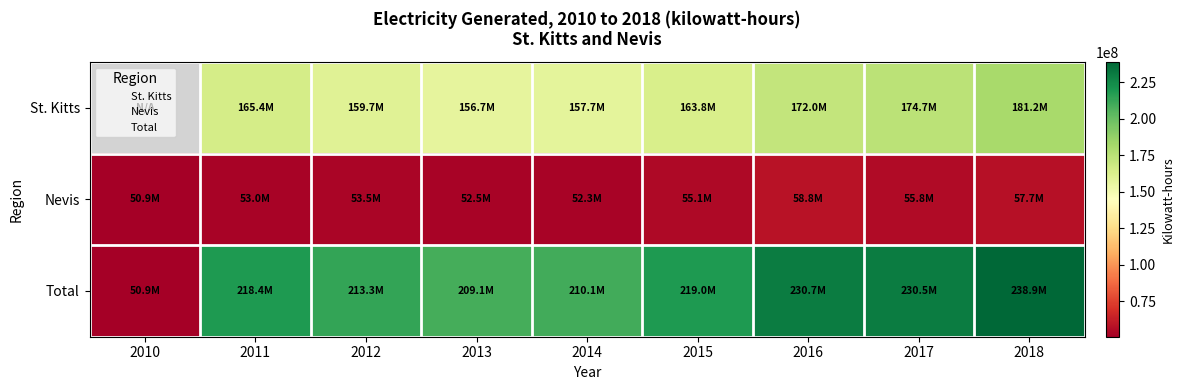

What is the spread (max minus min) of values at 2014?

157730000.0